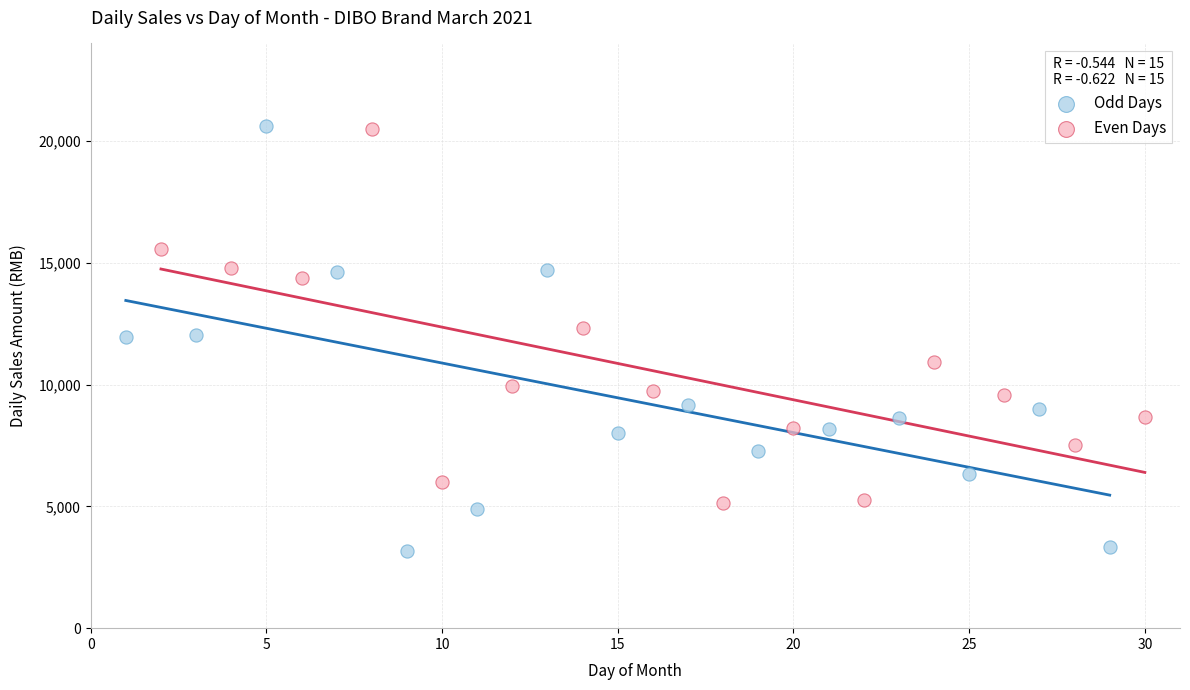

Which series reaches the minimum Y coordinate?

Odd Days